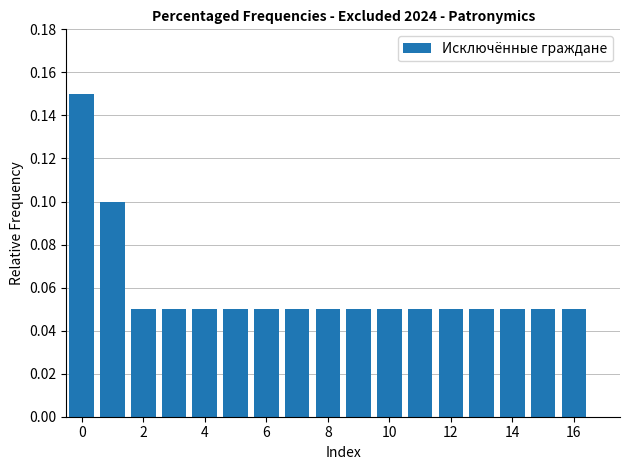

Are the bars horizontal?

No